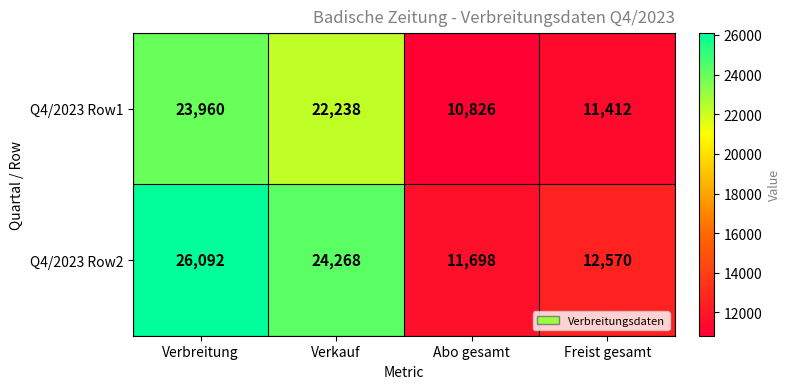

Is it true that Q4/2023 Row1 equals 22238 at Verkauf?

True